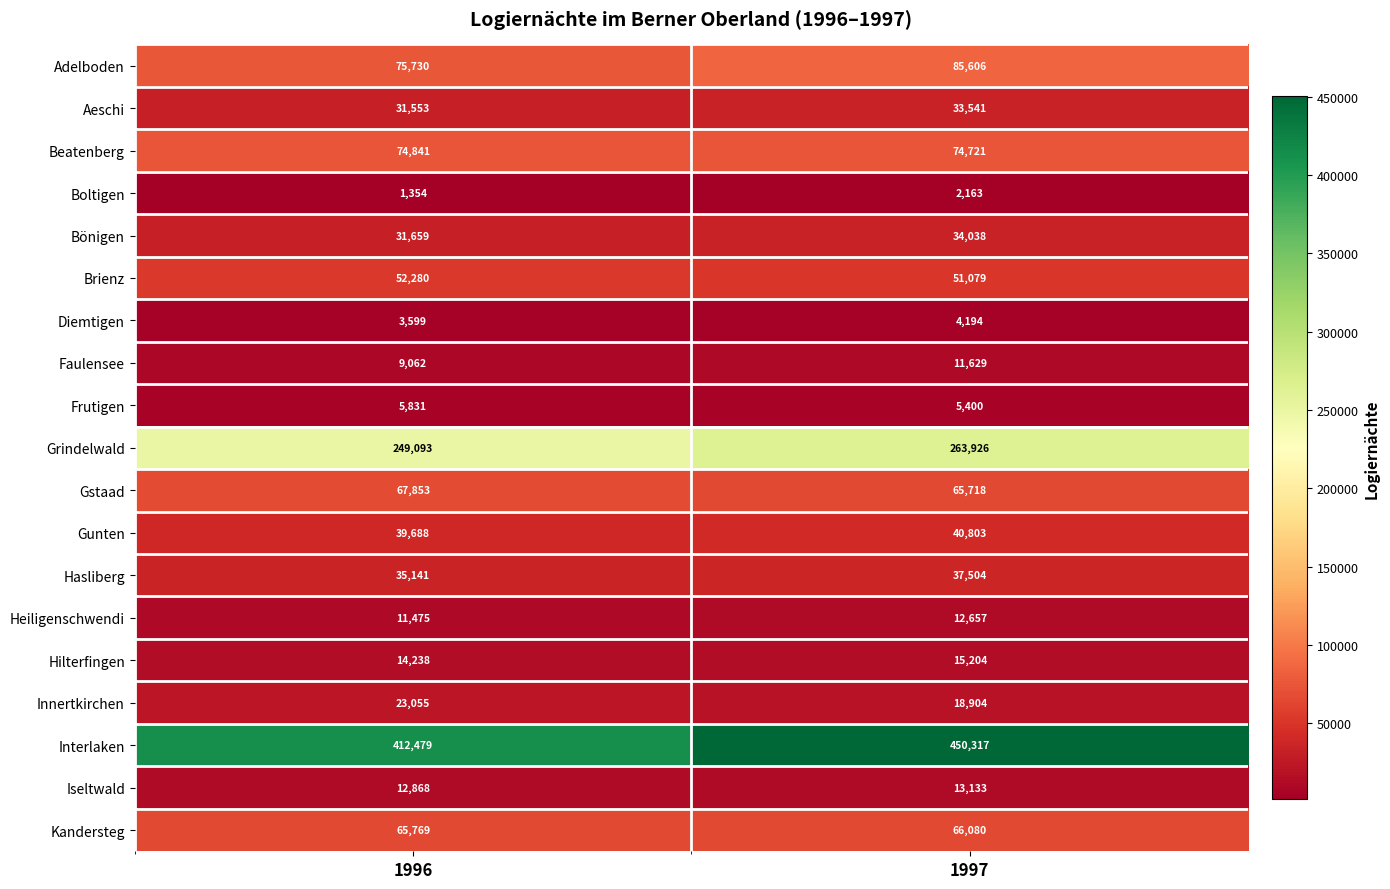

At which category is the sum across all series the highest?

1997